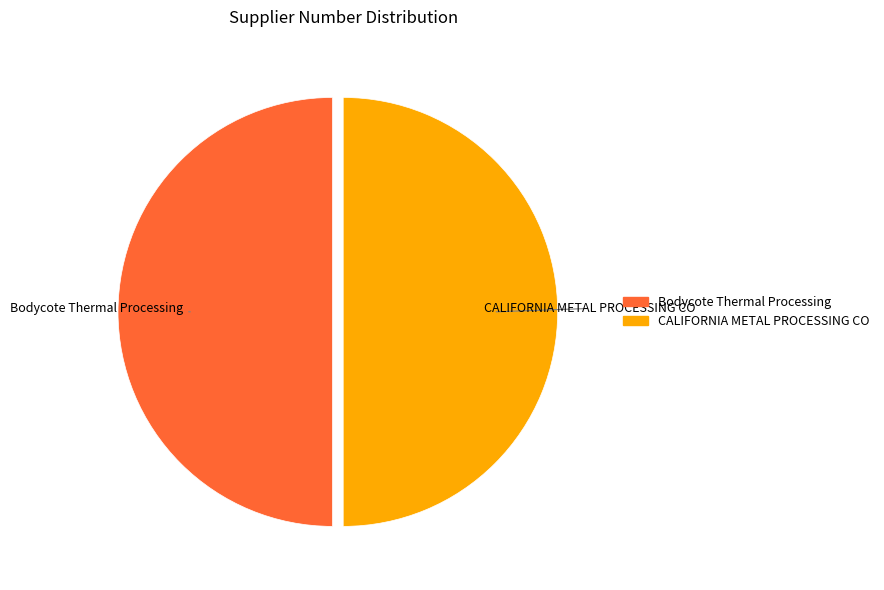

Approximately how many times larger is the value at CALIFORNIA METAL PROCESSING CO compared to Bodycote Thermal Processing?

1.0